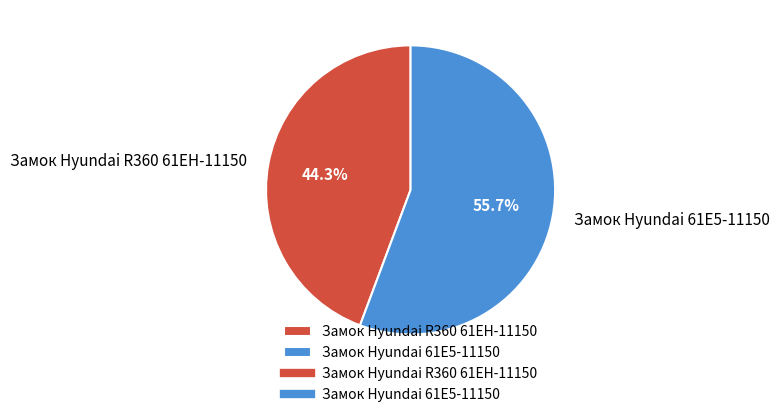

Combined, do Замок Hyundai 61E5-11150 and Замок Hyundai R360 61EH-11150 account for over 50%?

Yes